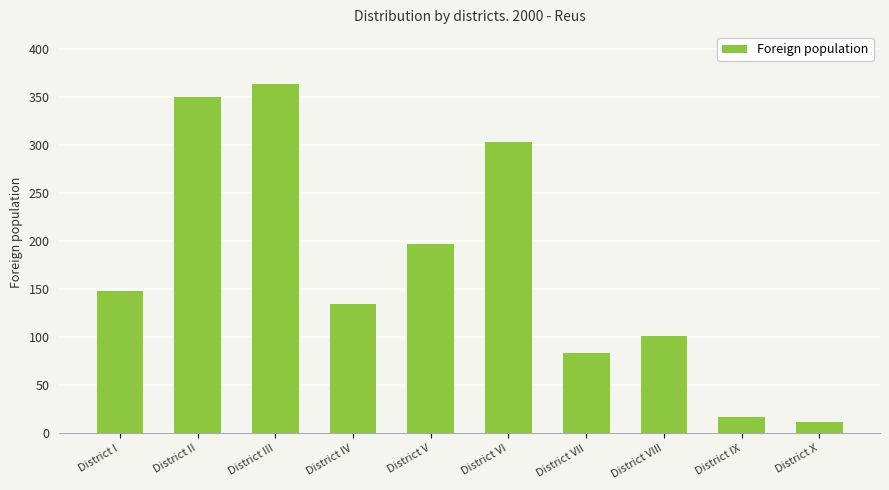

What is the value of the 10th bar from the left?

12